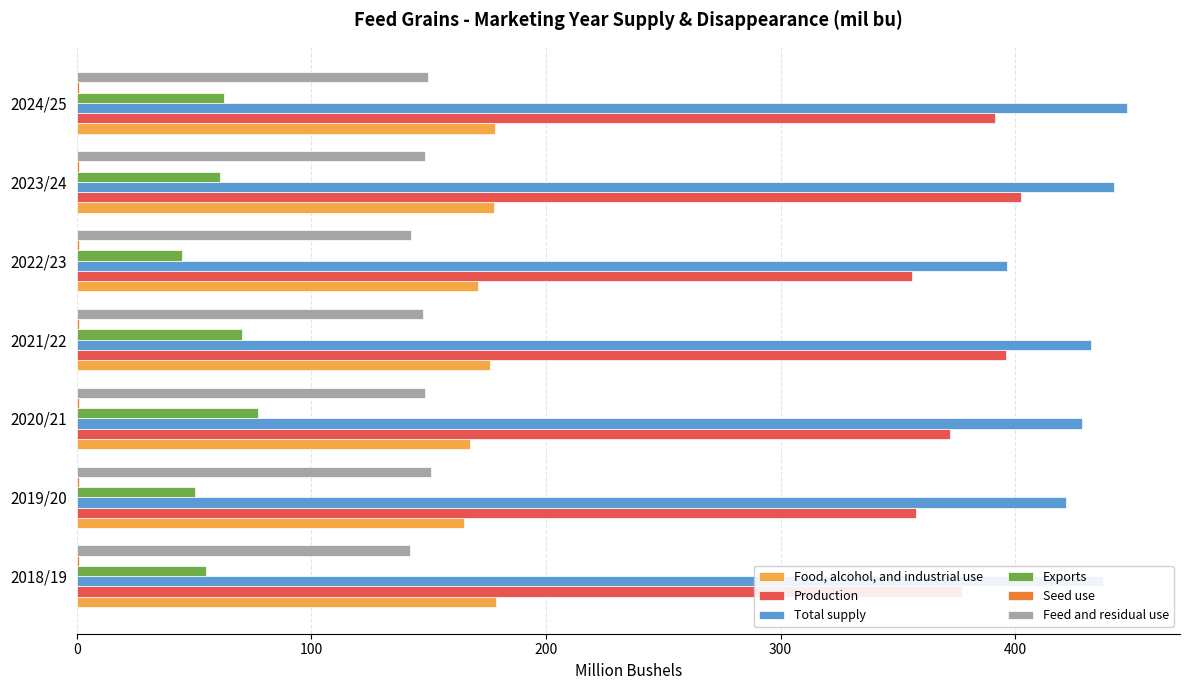

What is the highest value of the Food, alcohol, and industrial use series?

178.6